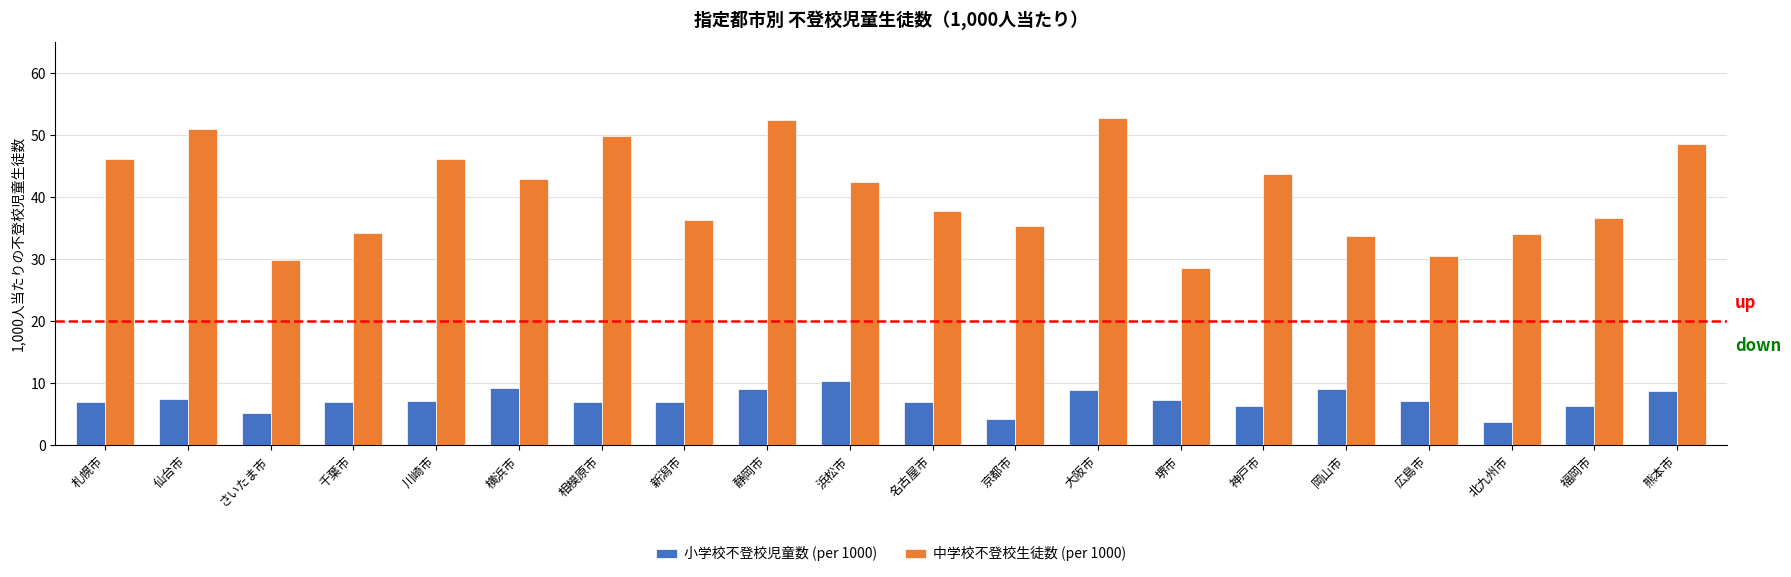

What are all the series names shown in the legend?

小学校不登校児童数 (per 1000), 中学校不登校生徒数 (per 1000)